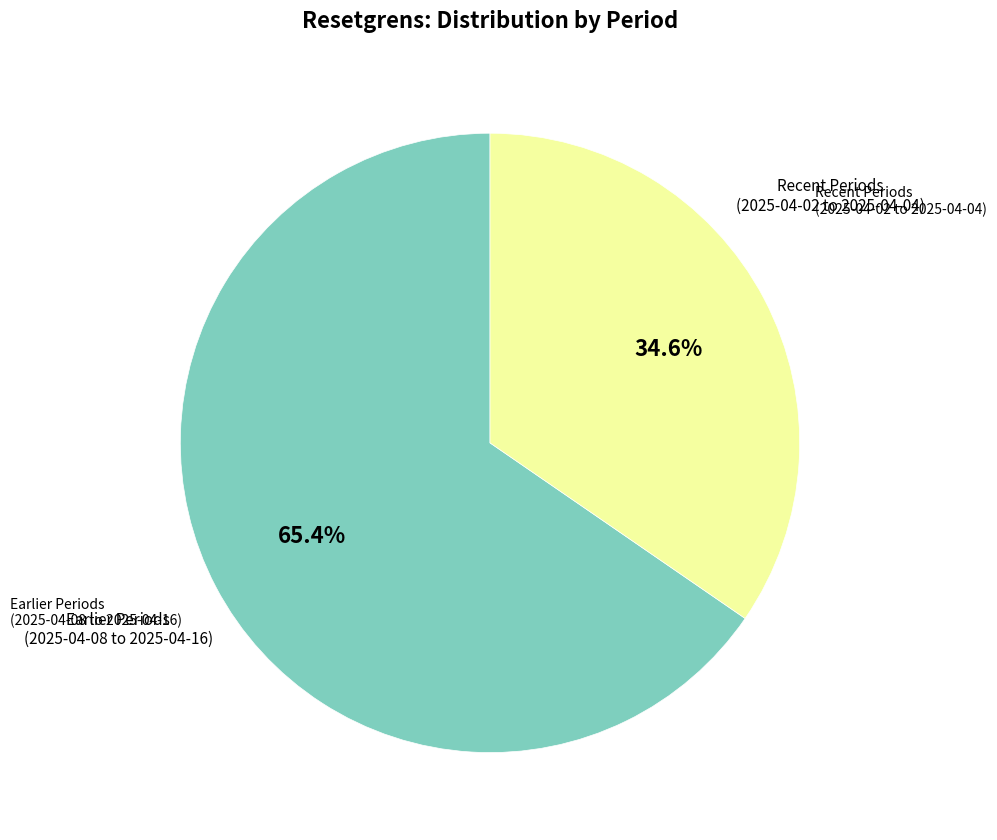

Rank the categories by value from highest to lowest.

Earlier Periods (2025-04-08 to 2025-04-16), Recent Periods (2025-04-02 to 2025-04-04)